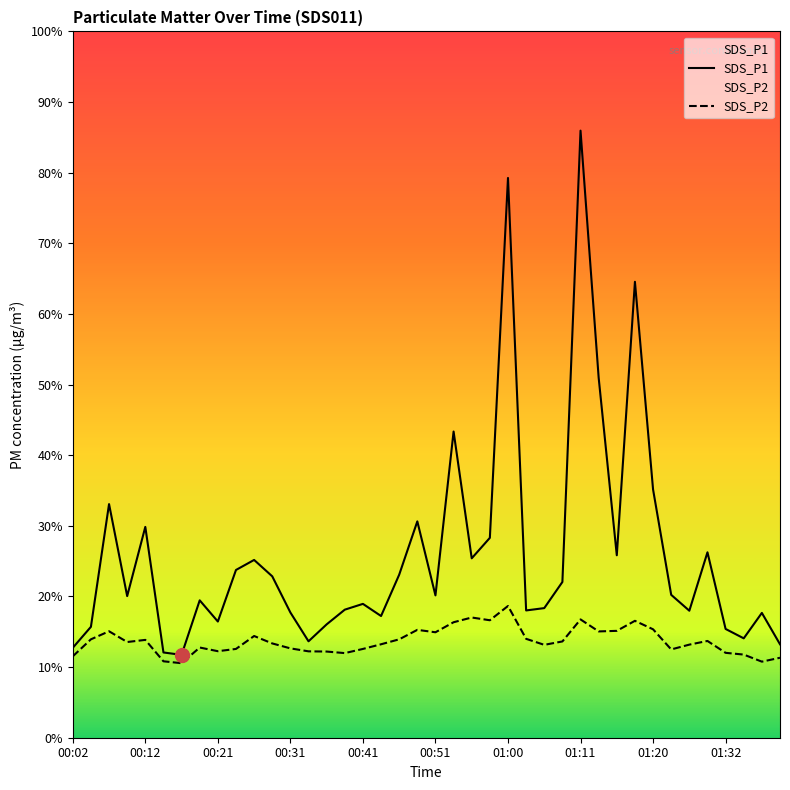

Which category has the lowest value across all series?

00:16